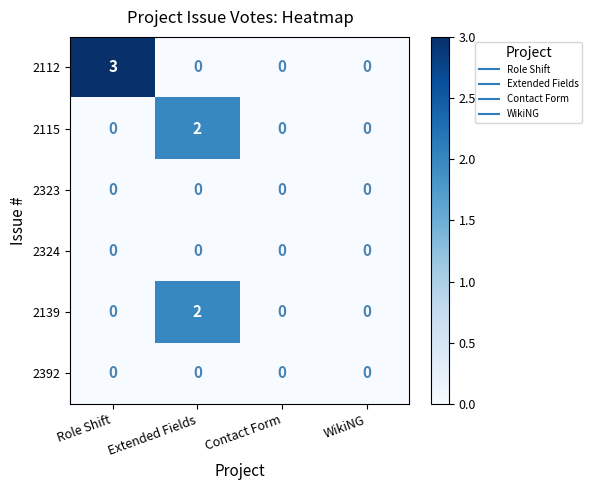

Count the number of categories in the chart.

4